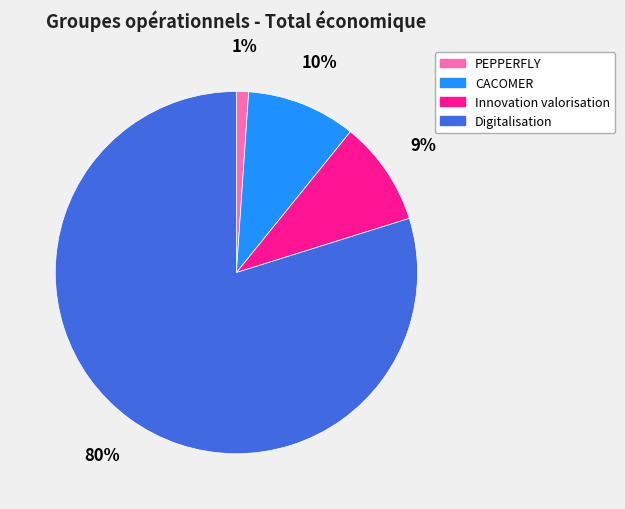

To the nearest percent, what is the average slice percentage?

25%